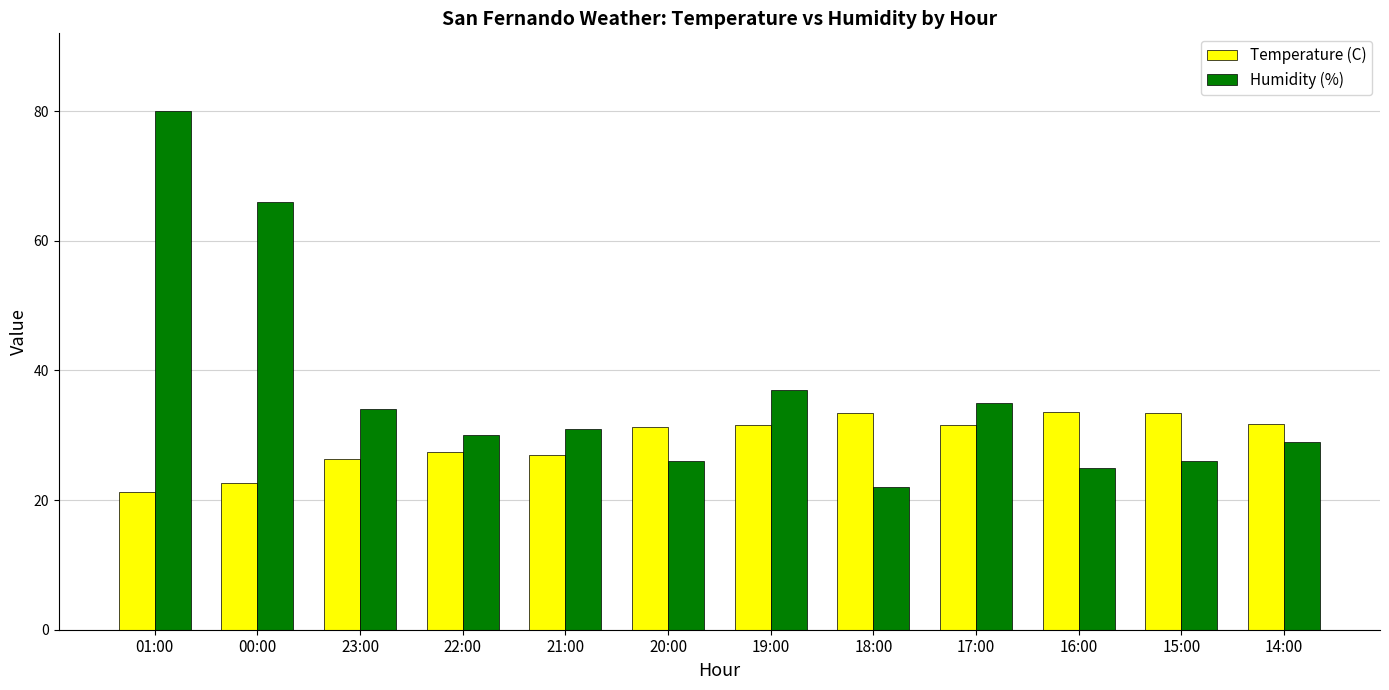

At which label is Humidity (%) closest to 51?

19:00